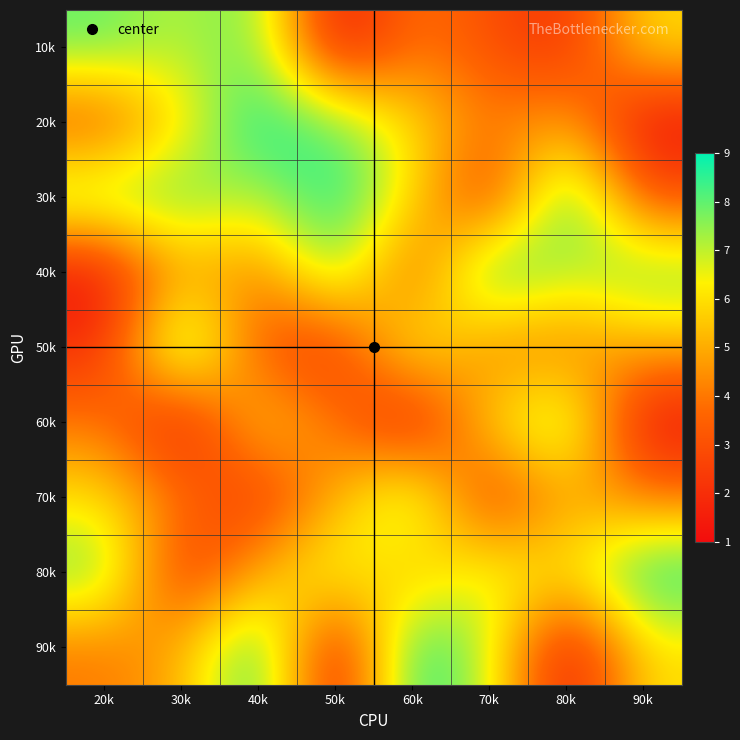

List the series in order of their peak value, lowest first.

10k, 60k, 70k, 20k, 30k, 40k, 50k, 80k, 90k